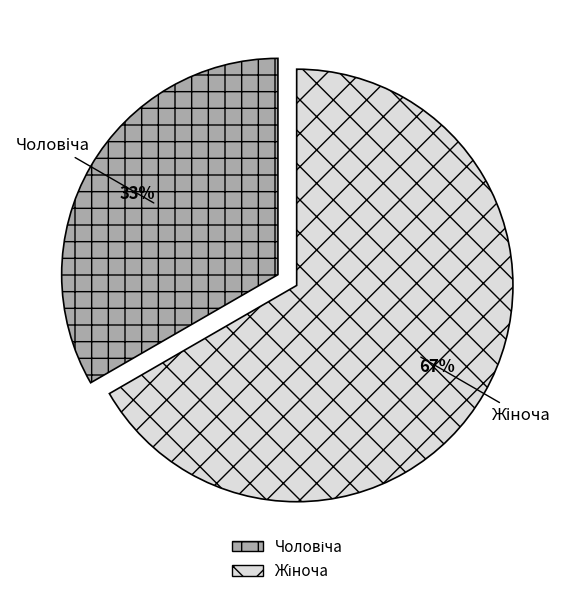

To the nearest percent, what is the average slice percentage?

50%